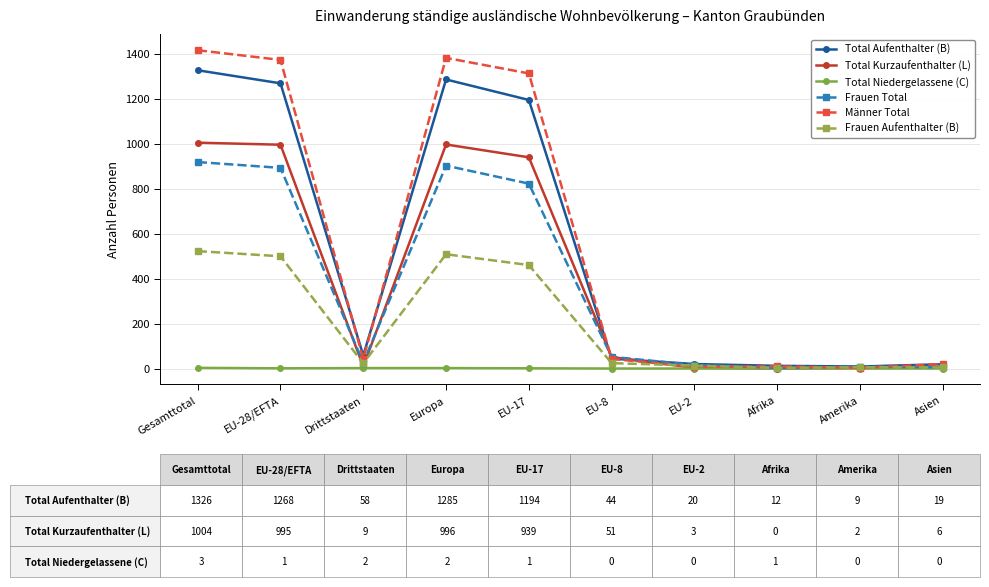

List the series in order of their peak value, highest first.

Männer Total, Total Aufenthalter (B), Total Kurzaufenthalter (L), Frauen Total, Frauen Aufenthalter (B), Total Niedergelassene (C)